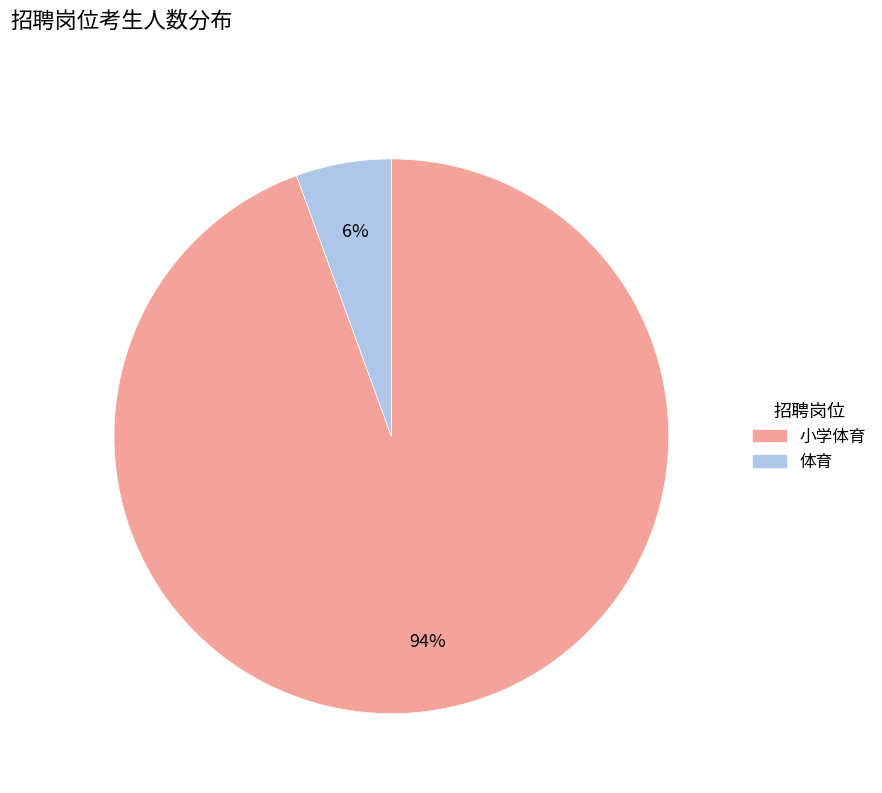

Rank the categories by value from highest to lowest.

小学体育, 体育